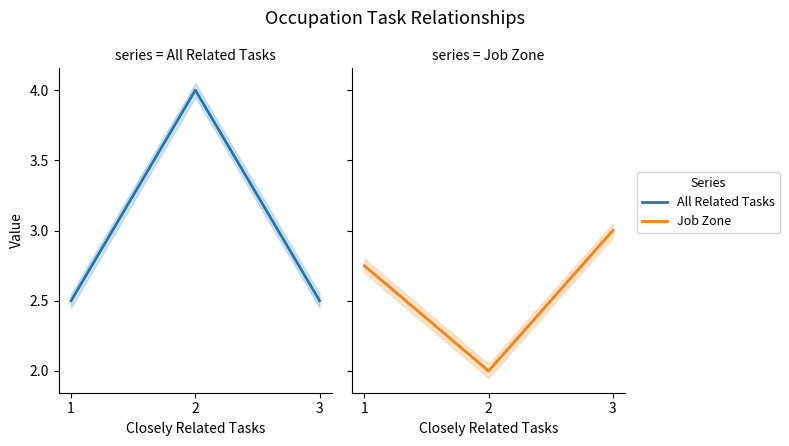

Between 1 and 2, which is larger?

2